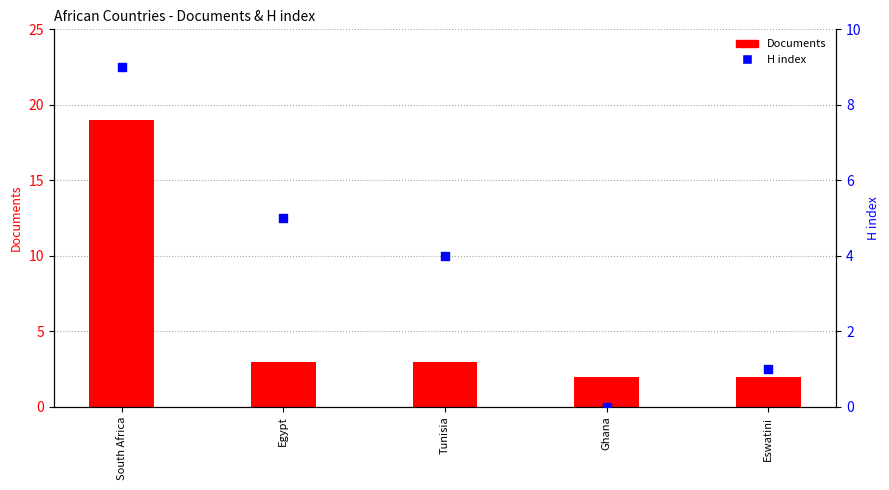

At how many categories does at least one series exceed 3?

3